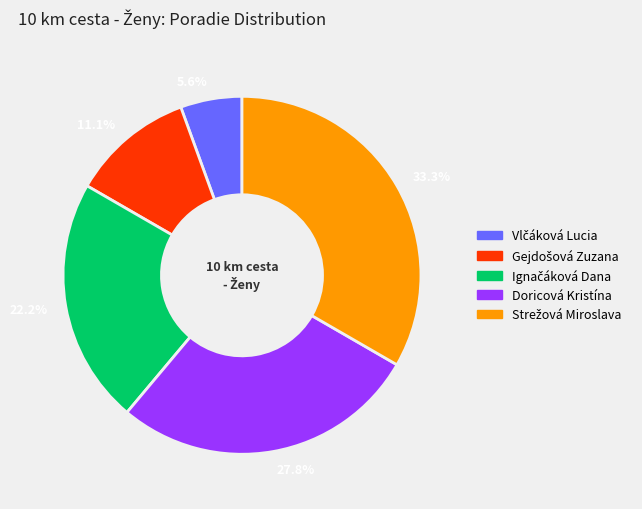

Rank the categories by value from highest to lowest.

33.3%, 27.8%, 22.2%, 11.1%, 5.6%